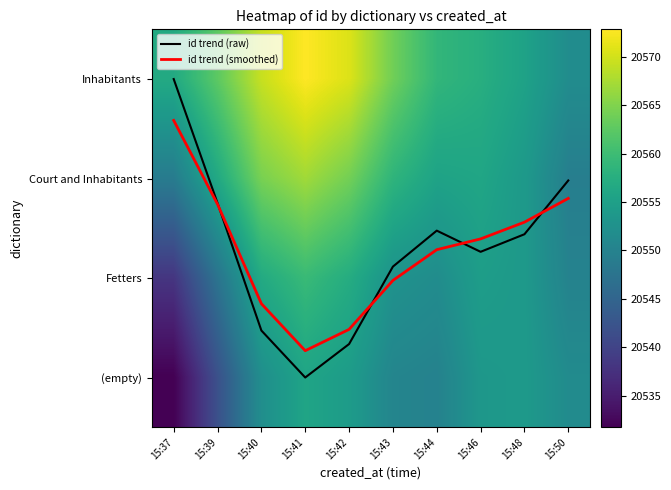

List the labels in order of Fetters value, largest first.

15:41, 15:42, 15:40, 15:46, 15:48, 15:43, 15:44, 15:50, 15:39, 15:37